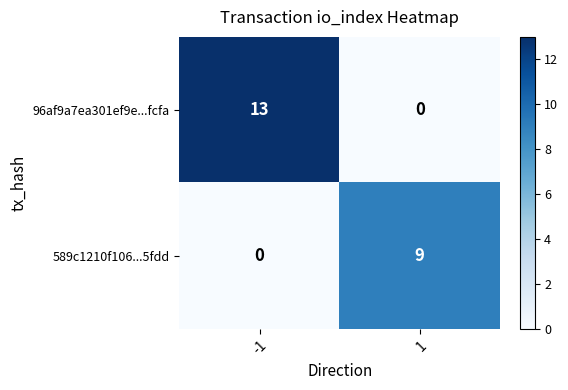

The value of 589c1210f106...5fdd at 1 is 3. True or false?

False